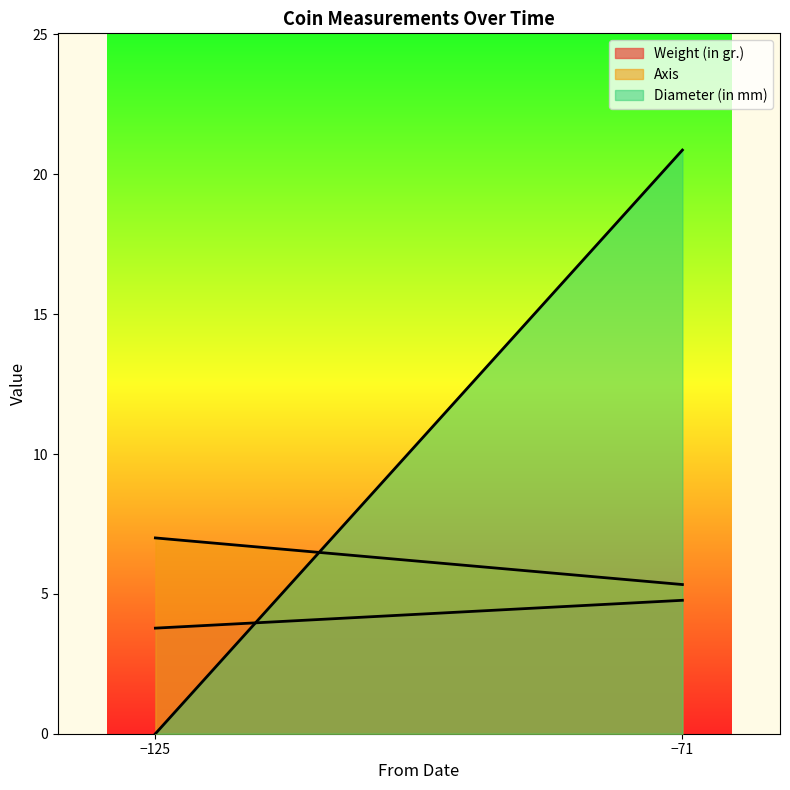

What is the average value of the Weight (in gr.) series?

4.3